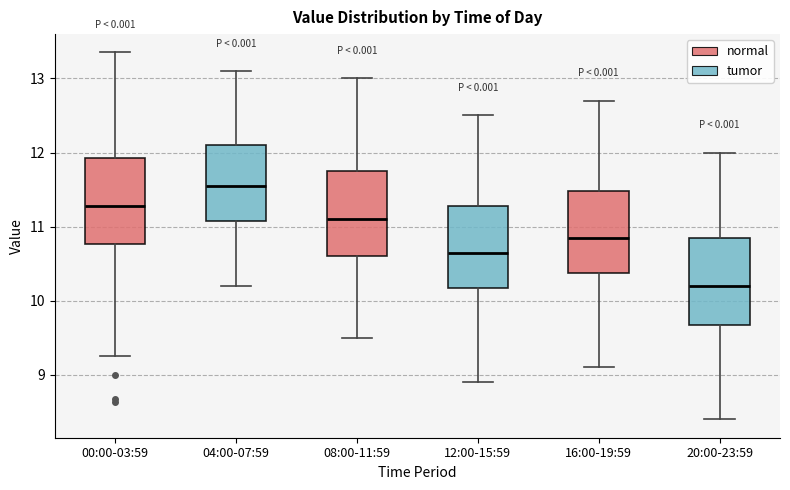

Which box has the highest median line?

04:00-07:59